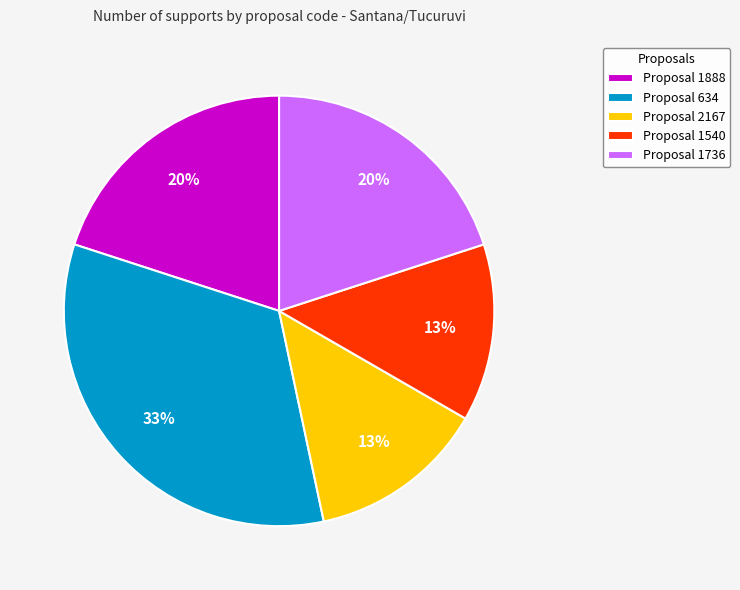

Is the sum of Proposal 634 and Proposal 1888 greater than half?

Yes